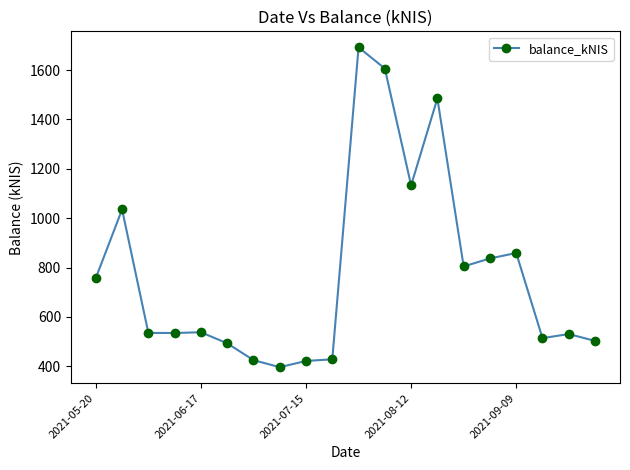

What is the value of the 9th point from the left?

421.6